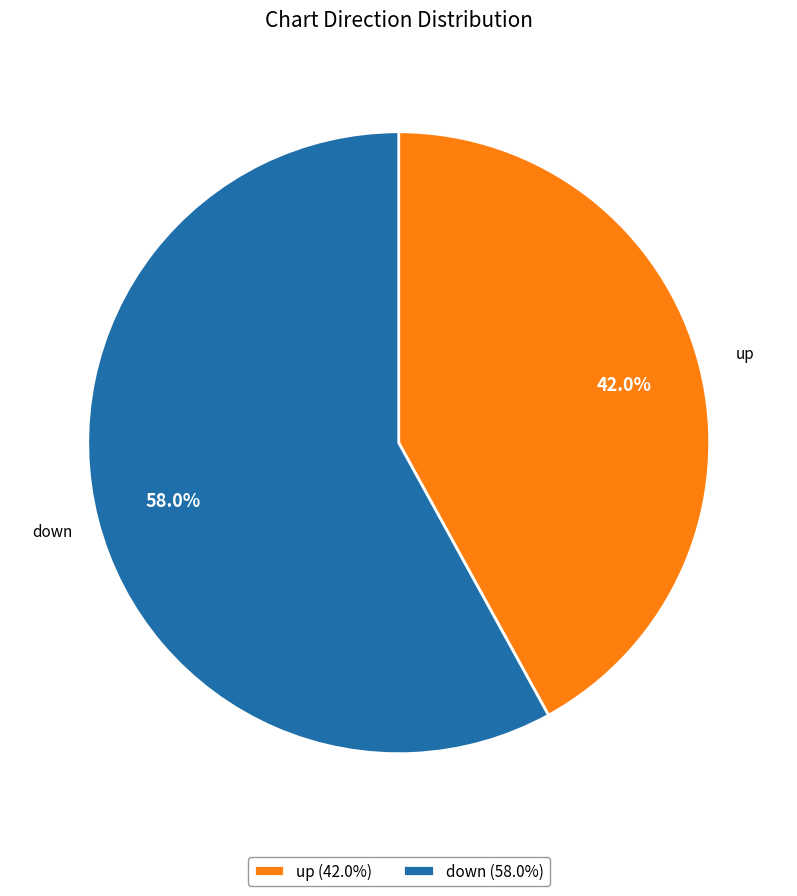

Is there a majority slice in this chart?

Yes